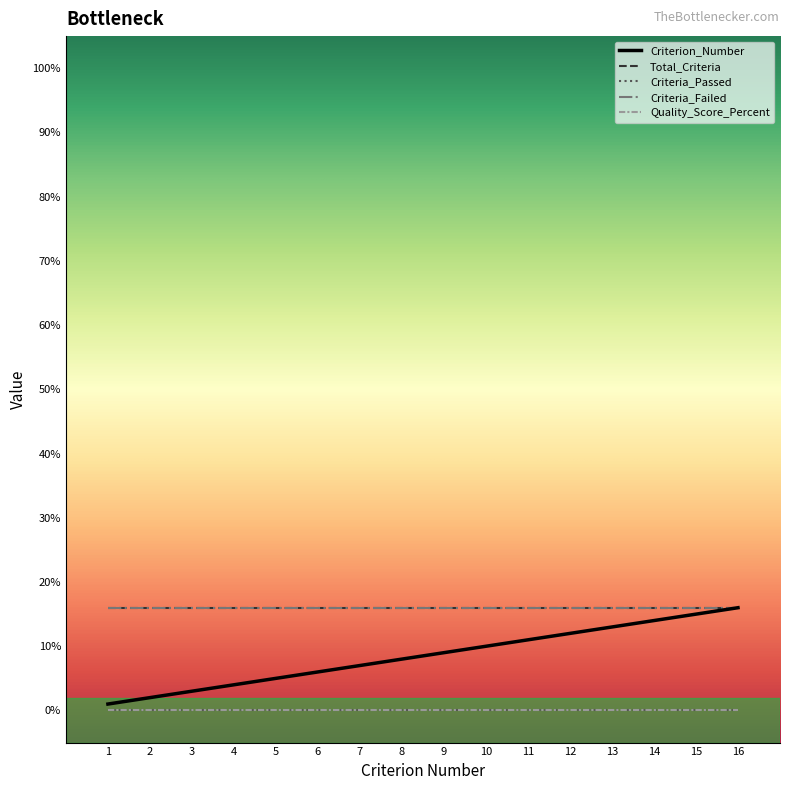

At how many categories does at least one series exceed 14?

16